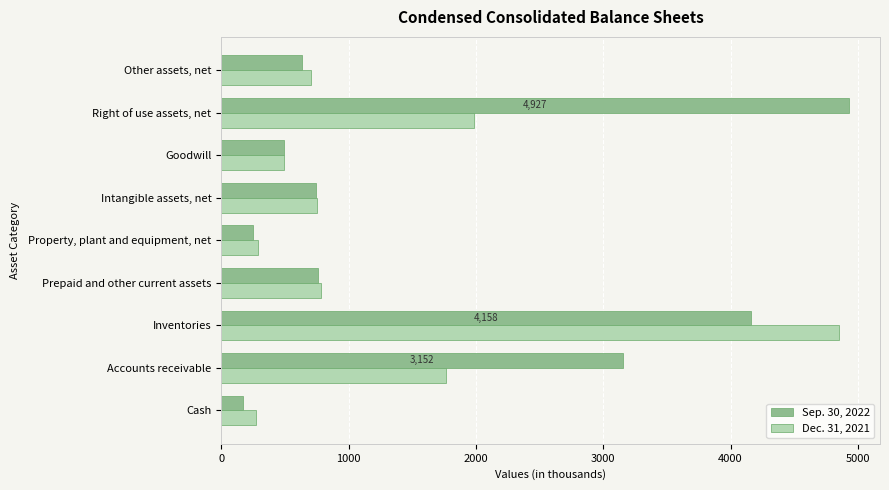

What is the difference between the highest and lowest values at Right of use assets, net?

2943